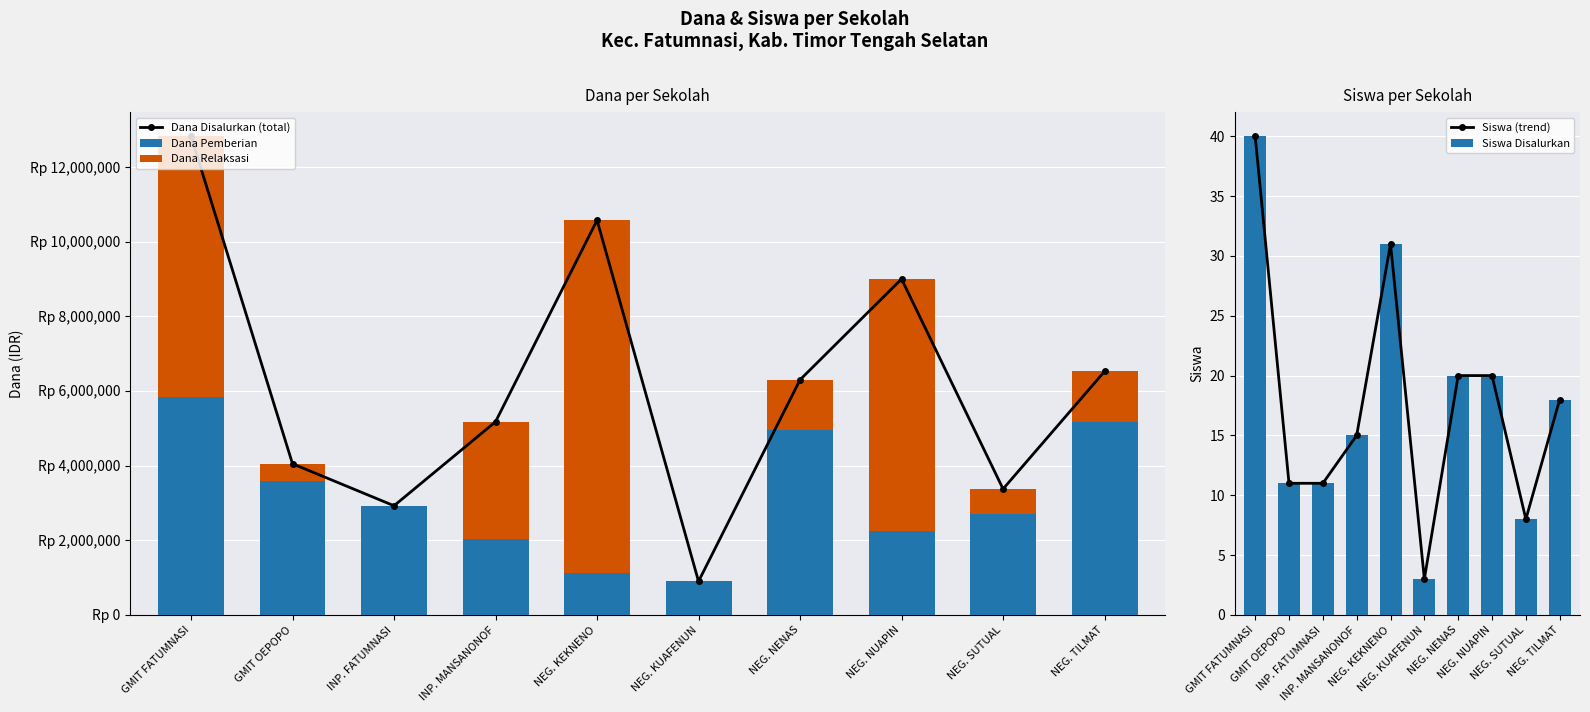

What is the total value across all series at NEG. NUAPIN?

18000040